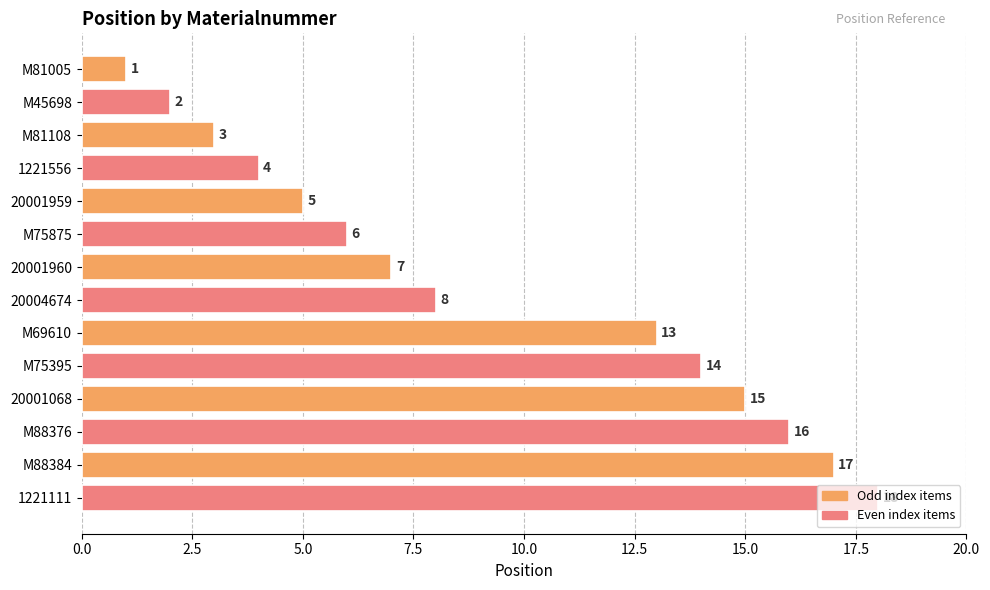

Between M69610 and 20001959, which is larger?

M69610